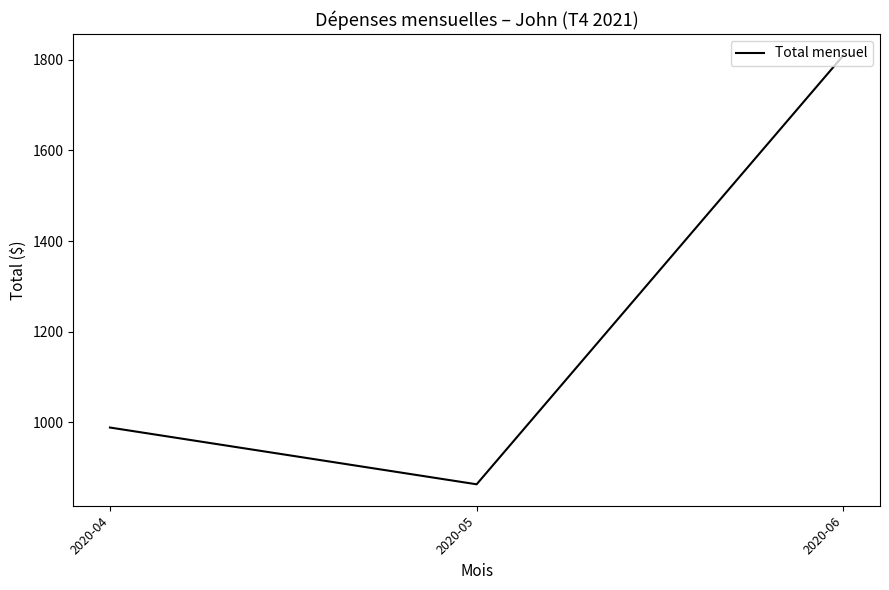

What is the difference between the values at 2020-06 and 2020-04?

821.1